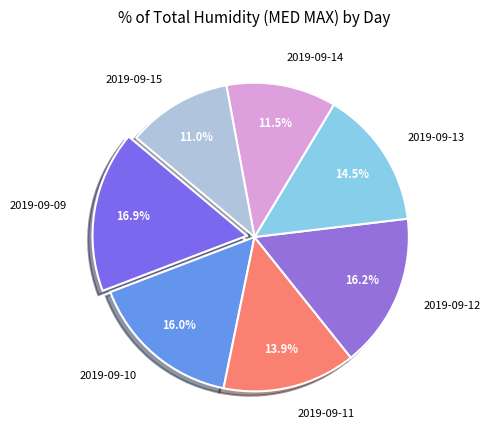

Between 2019-09-14 and 2019-09-12, which is larger?

2019-09-12